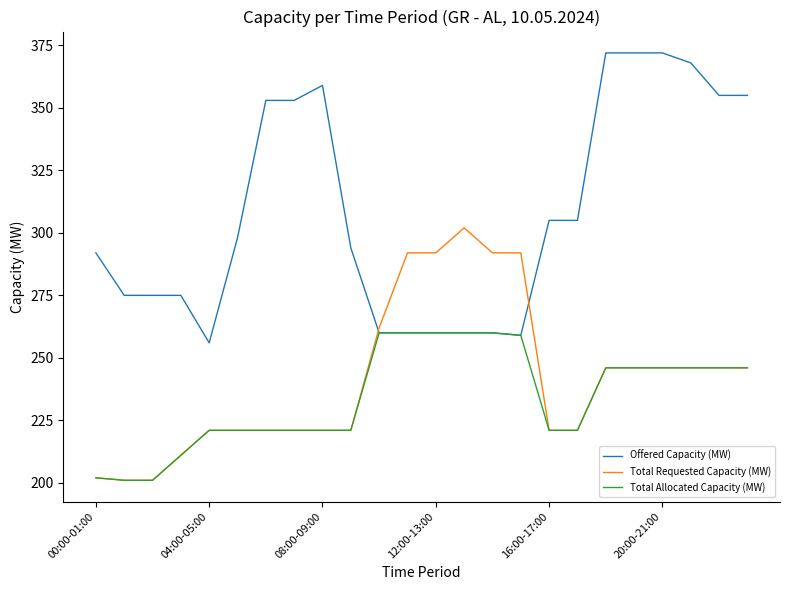

What is the maximum value for Offered Capacity (MW)?

372